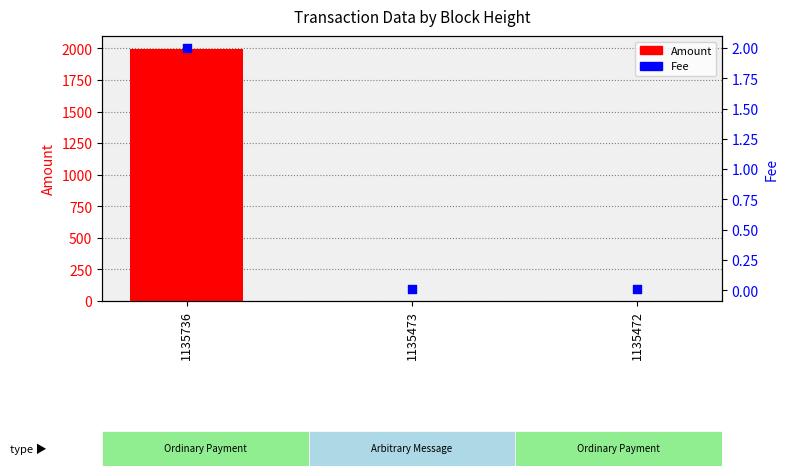

At how many categories does at least one series exceed 205?

1